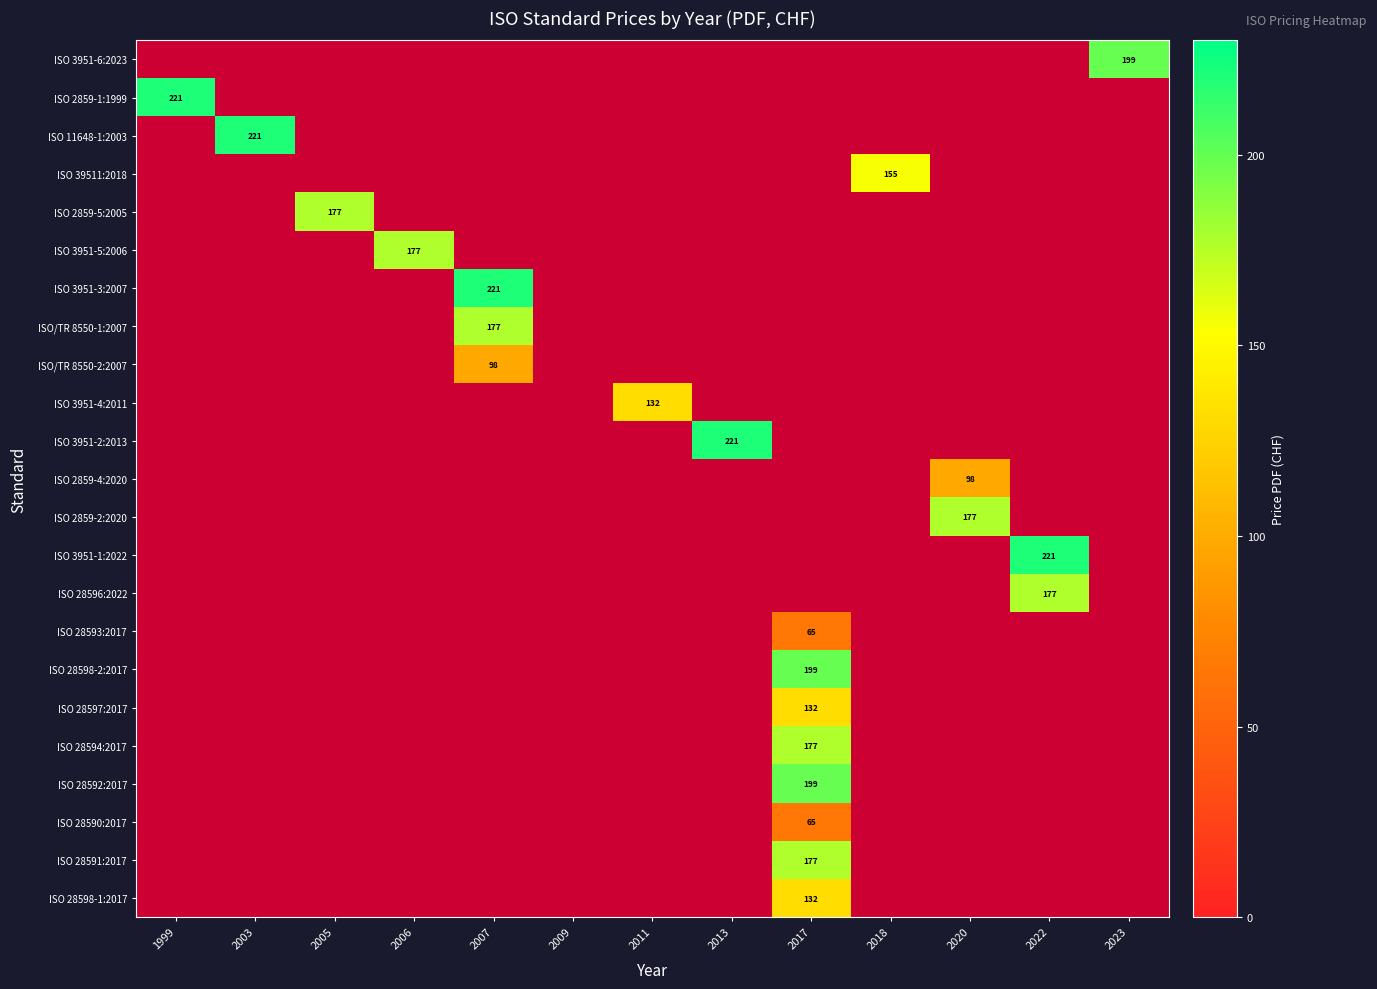

Which category has the lowest value across all series?

2017